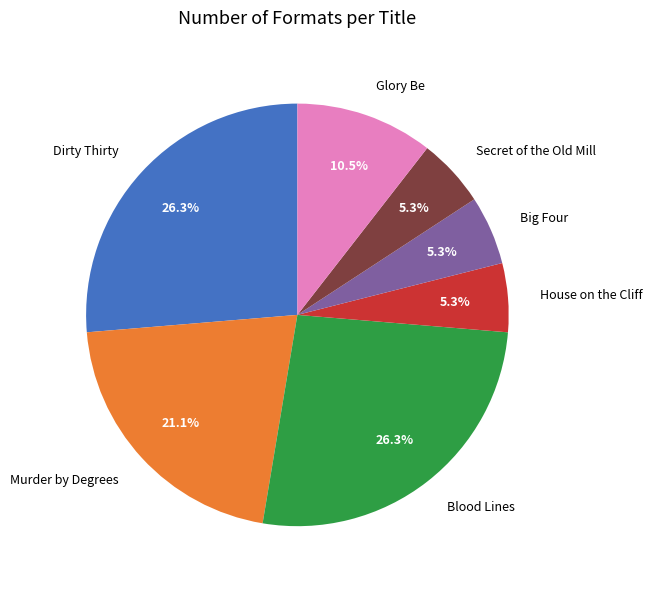

Does any single category account for the majority?

No